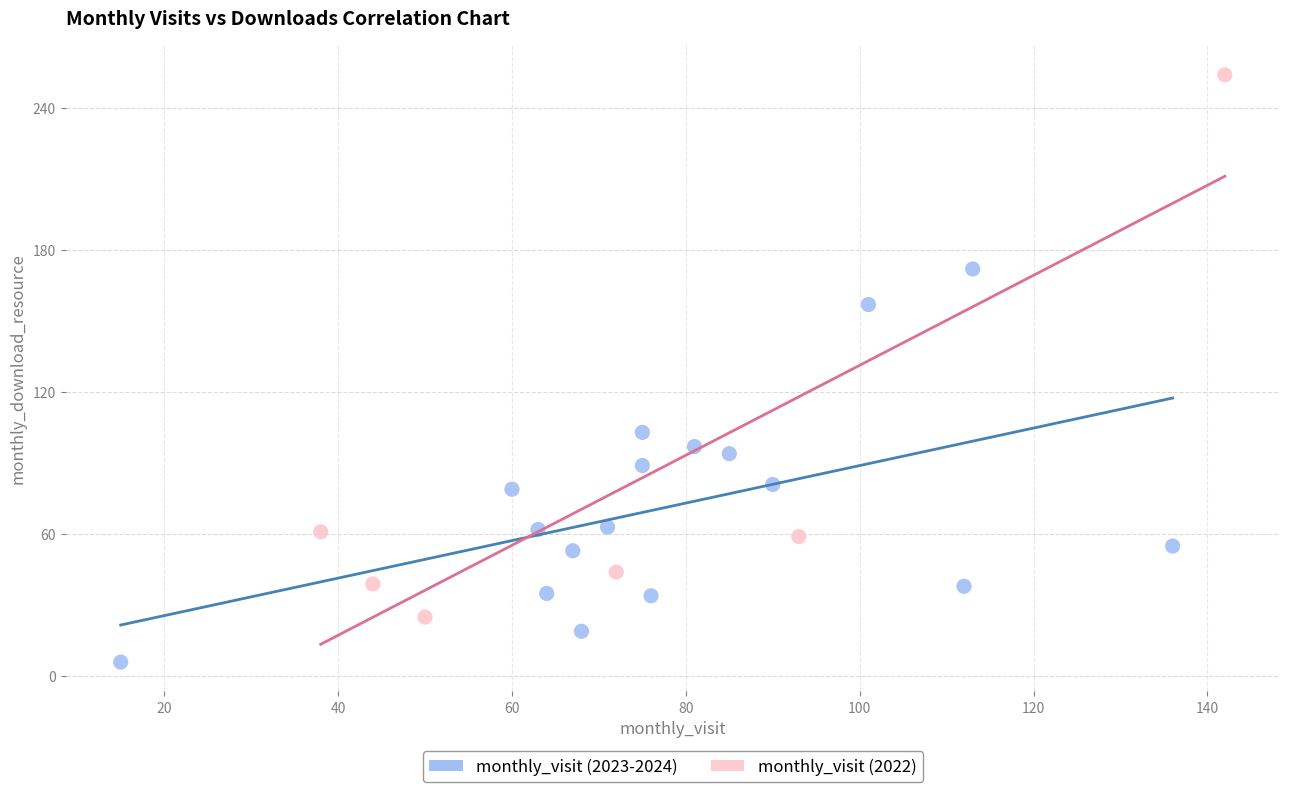

Which series has the widest spread of Y values?

monthly_visit (2022)